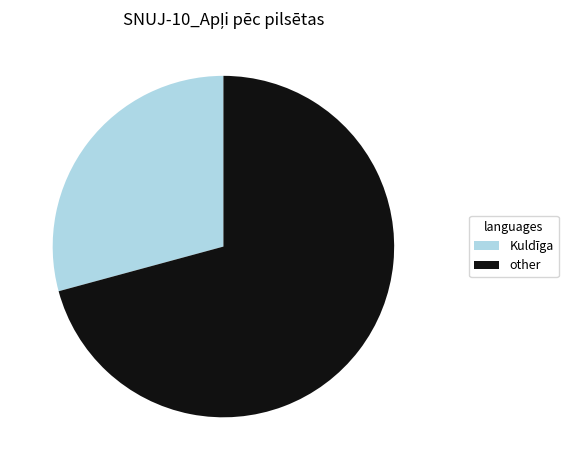

Is there a majority slice in this chart?

Yes